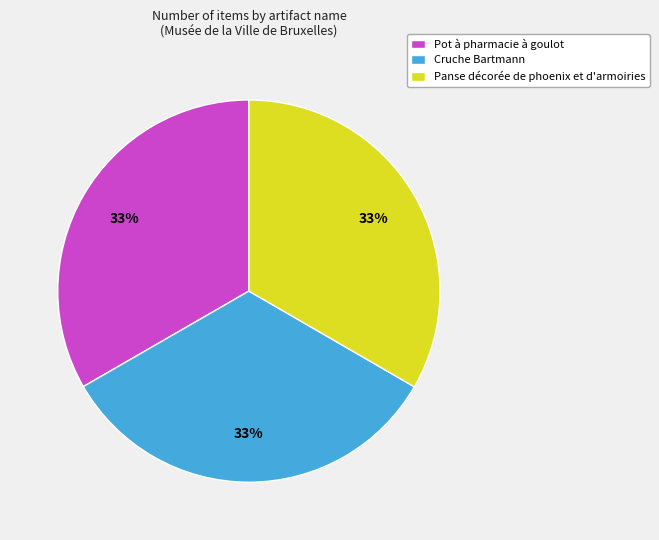

To the nearest percent, what is the combined percentage of Cruche Bartmann and Panse décorée de phoenix et d'armoiries?

67%